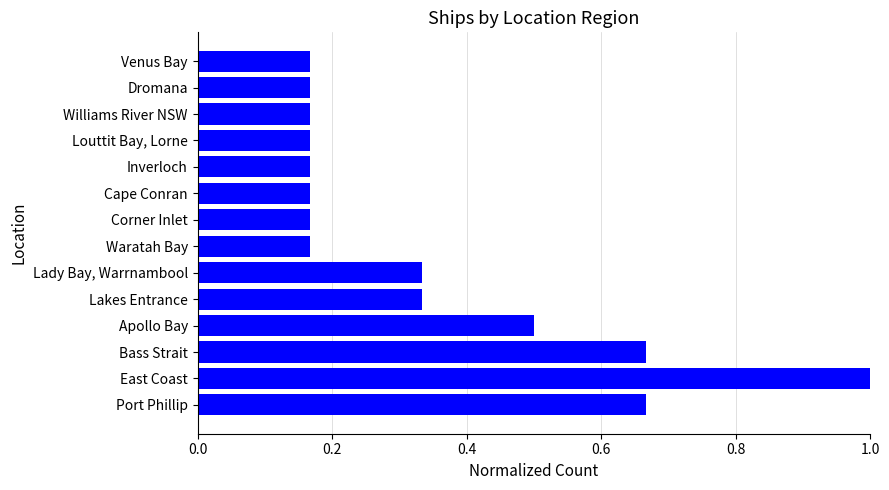

What is the greatest value displayed?

1.0